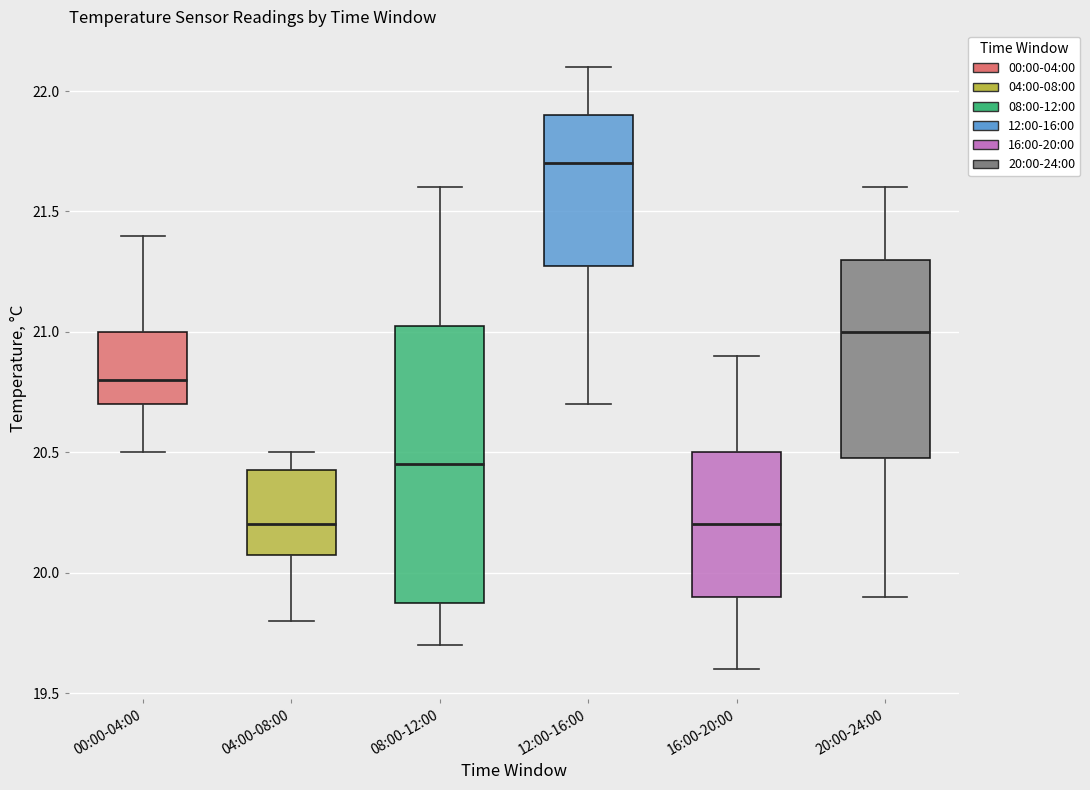

Reading left to right, transcribe this box plot: for each box, give where its median line is, the range the box spans, and where its two whiskers end, as read against the y-axis. The values are not printed on the chart, so give them approximately, as read against the axis.

00:00-04:00: median 20.80, box 20.70 to 21.00, whiskers 20.50 to 21.40
04:00-08:00: median 20.20, box 20.10 to 20.45, whiskers 19.80 to 20.50
08:00-12:00: median 20.45, box 19.90 to 21.05, whiskers 19.70 to 21.60
12:00-16:00: median 21.70, box 21.30 to 21.90, whiskers 20.70 to 22.10
16:00-20:00: median 20.20, box 19.90 to 20.50, whiskers 19.60 to 20.90
20:00-24:00: median 21.00, box 20.50 to 21.30, whiskers 19.90 to 21.60